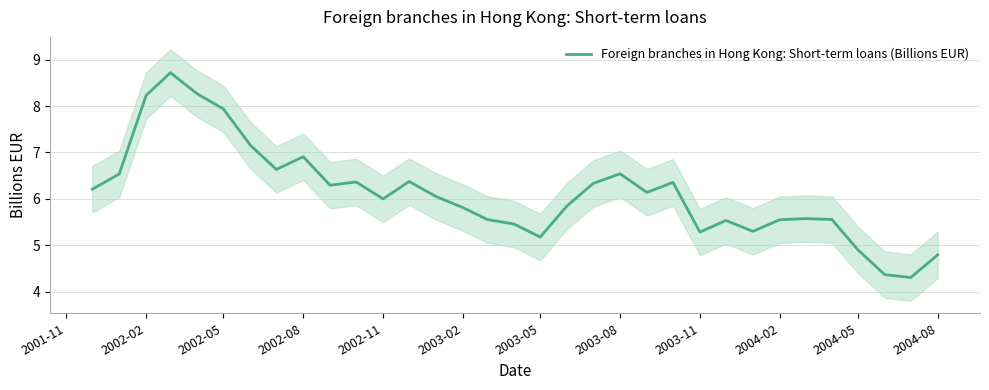

What is the minimum value for Foreign branches in Hong Kong: Short-term loans (Billions EUR)?

4.3